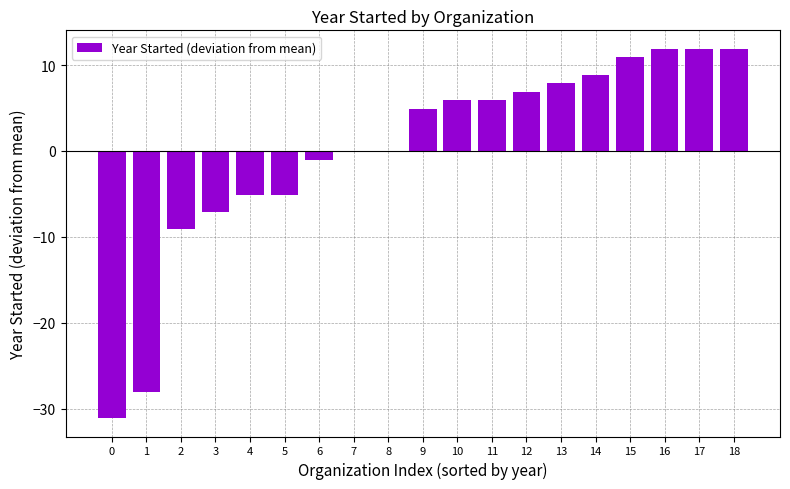

At which label does the data first exceed 4?

9